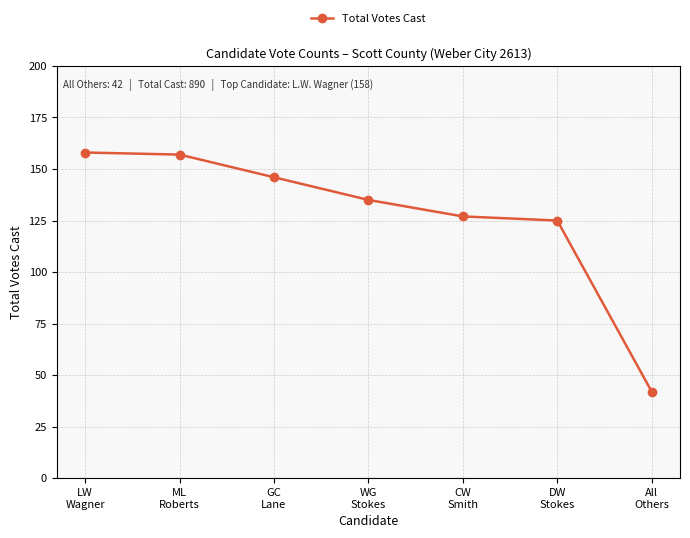

What is the smallest value displayed?

42